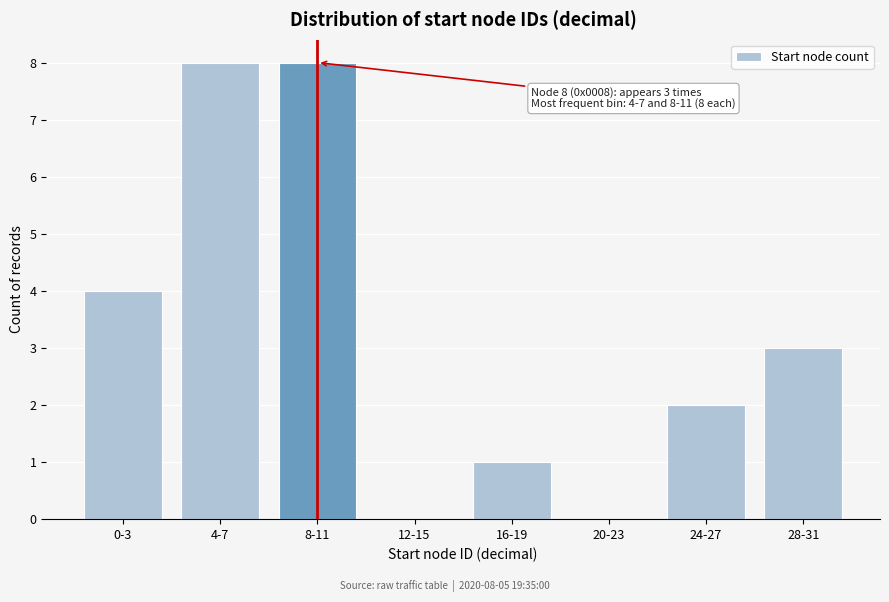

Reading right to left, list all the values displayed in this chart.

28-31=3	24-27=2	20-23=0	16-19=1	12-15=0	8-11=8	4-7=8	0-3=4